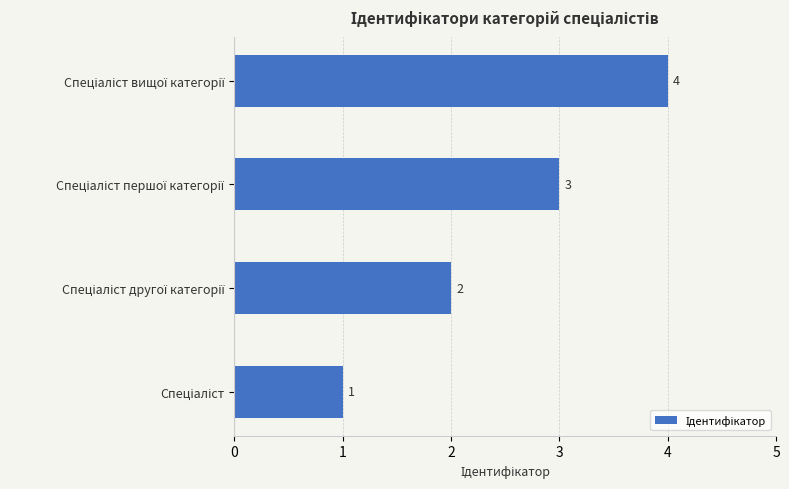

What is the greatest value displayed?

4